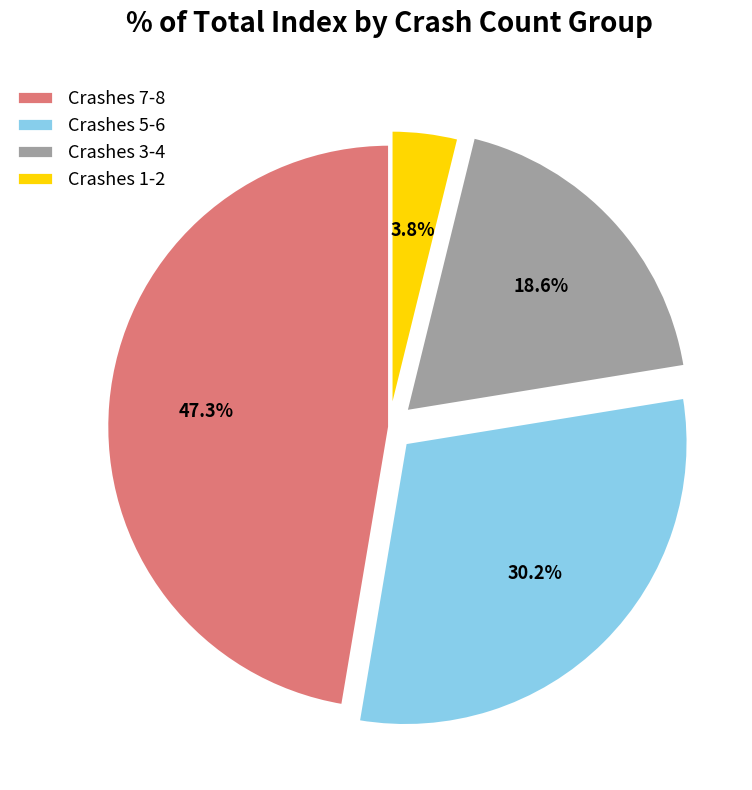

Does Crashes 1-2 account for over 50% of the chart?

No